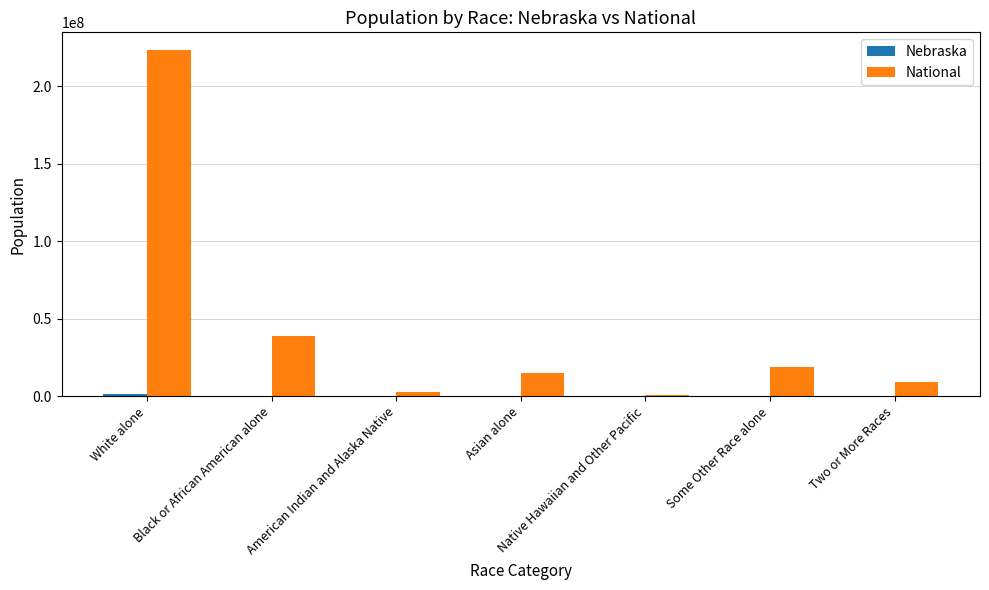

Between White alone and Some Other Race alone, which series saw the biggest shift?

National